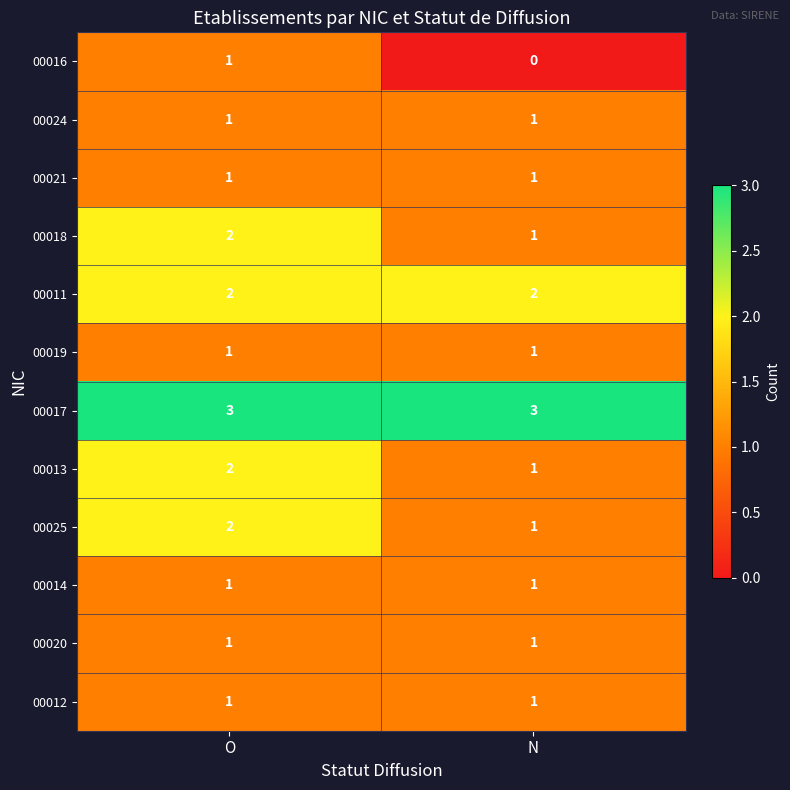

True or false: 00017 has a value of 3 at O.

True